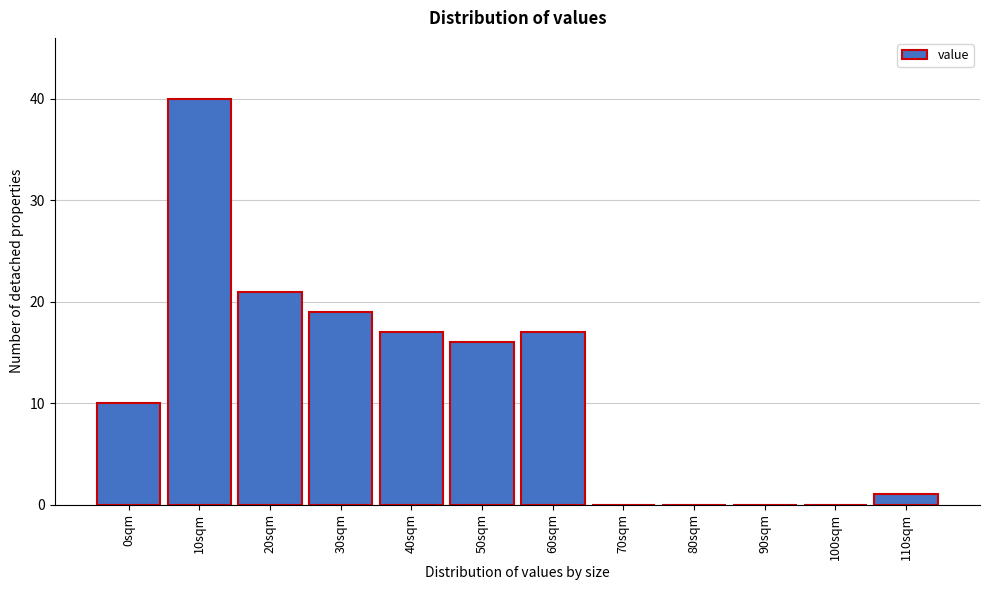

Reading left to right, what are all the values shown in this chart?

0sqm=10	10sqm=40	20sqm=21	30sqm=19	40sqm=17	50sqm=16	60sqm=17	70sqm=0	80sqm=0	90sqm=0	100sqm=0	110sqm=1